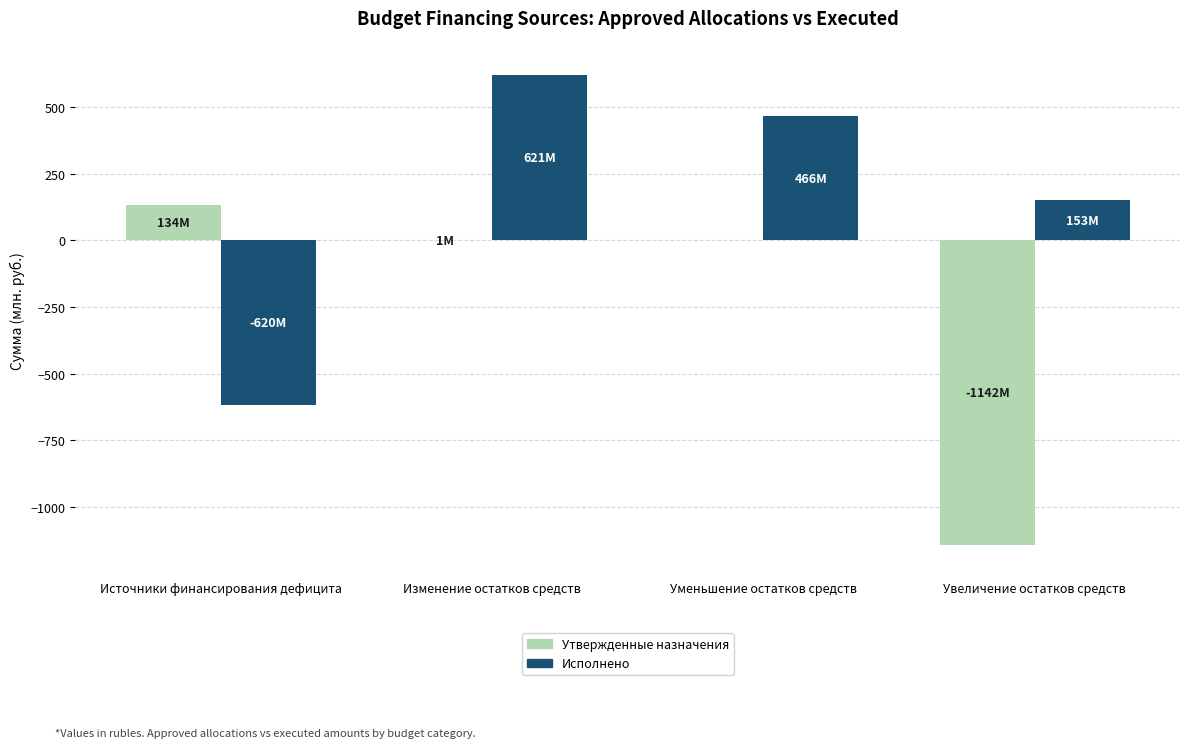

What is the average value of the Утвержденные назначения series?

-252.0